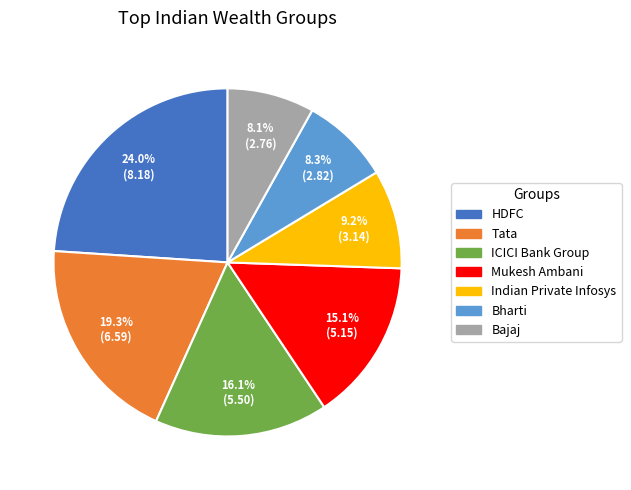

The Indian Private Infosys slice represents 9% of the pie. True or false?

True